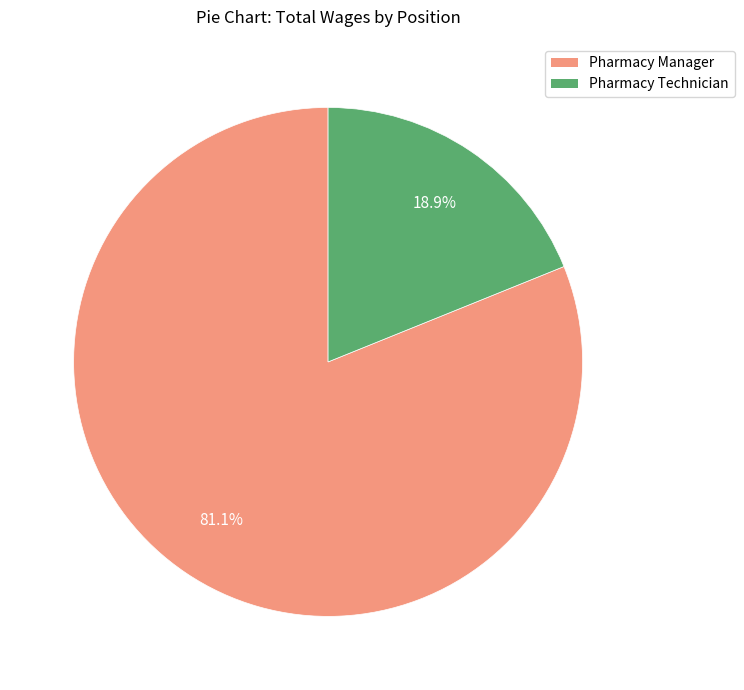

Between Pharmacy Manager and Pharmacy Technician, which is larger?

Pharmacy Manager